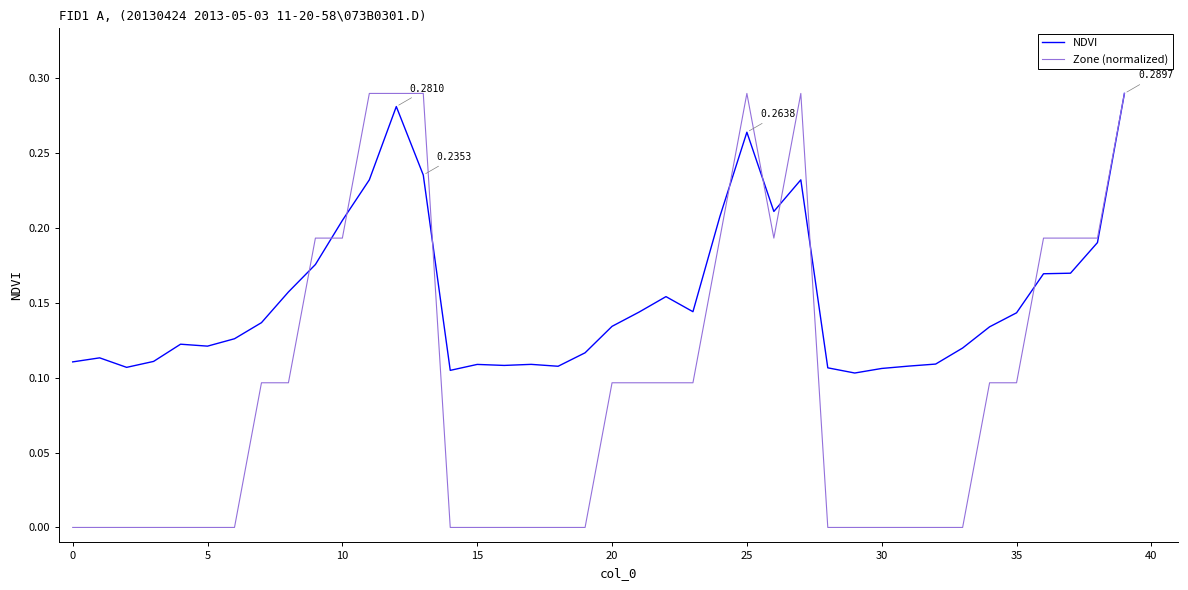

Which series has the largest range (max minus min)?

Zone (normalized)